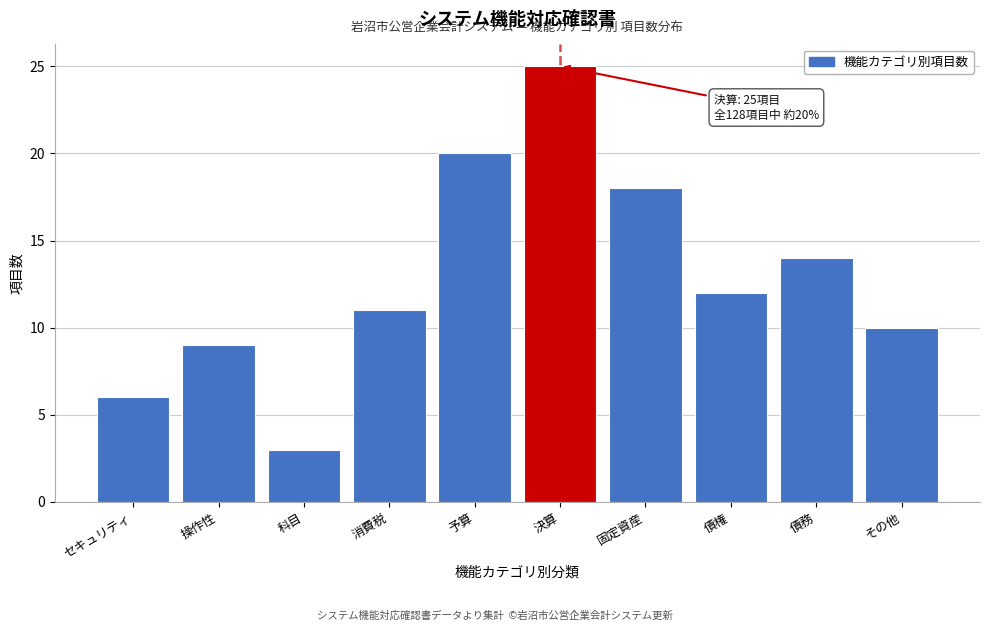

Reading left to right, transcribe all the data shown in this chart.

6	9	3	11	20	25	18	12	14	10